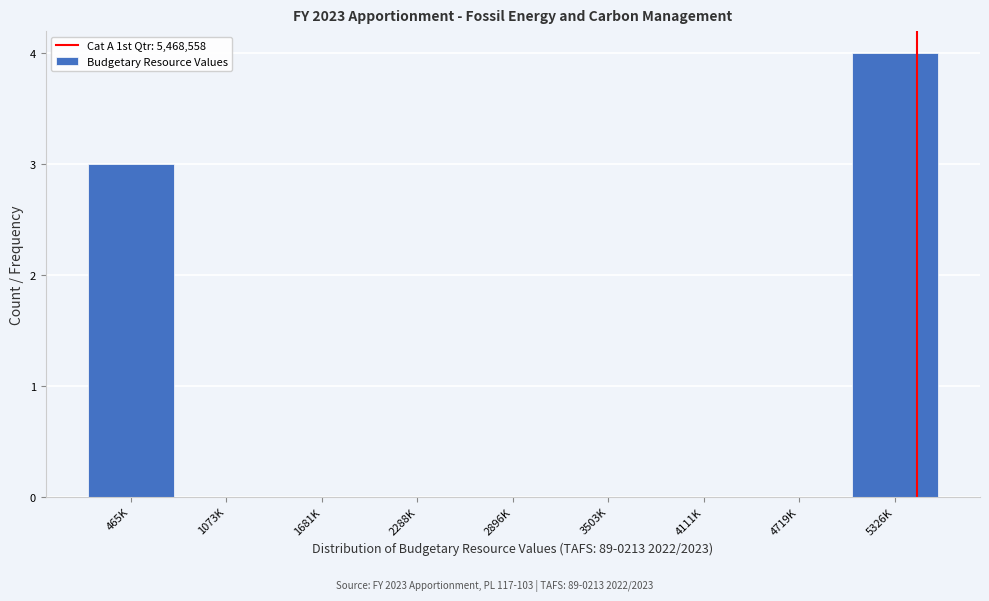

Reading right to left, what are all the values shown in this chart?

5326K=4	4719K=0	4111K=0	3503K=0	2896K=0	2288K=0	1681K=0	1073K=0	465K=3